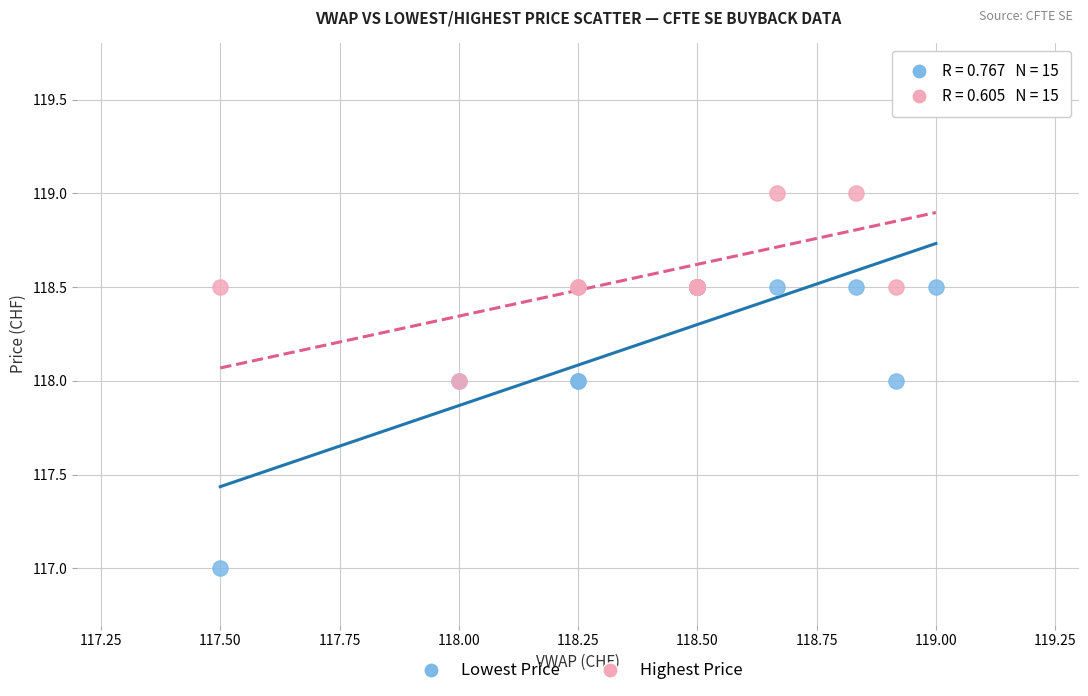

What are all the series names shown in the legend?

Lowest Price, Highest Price